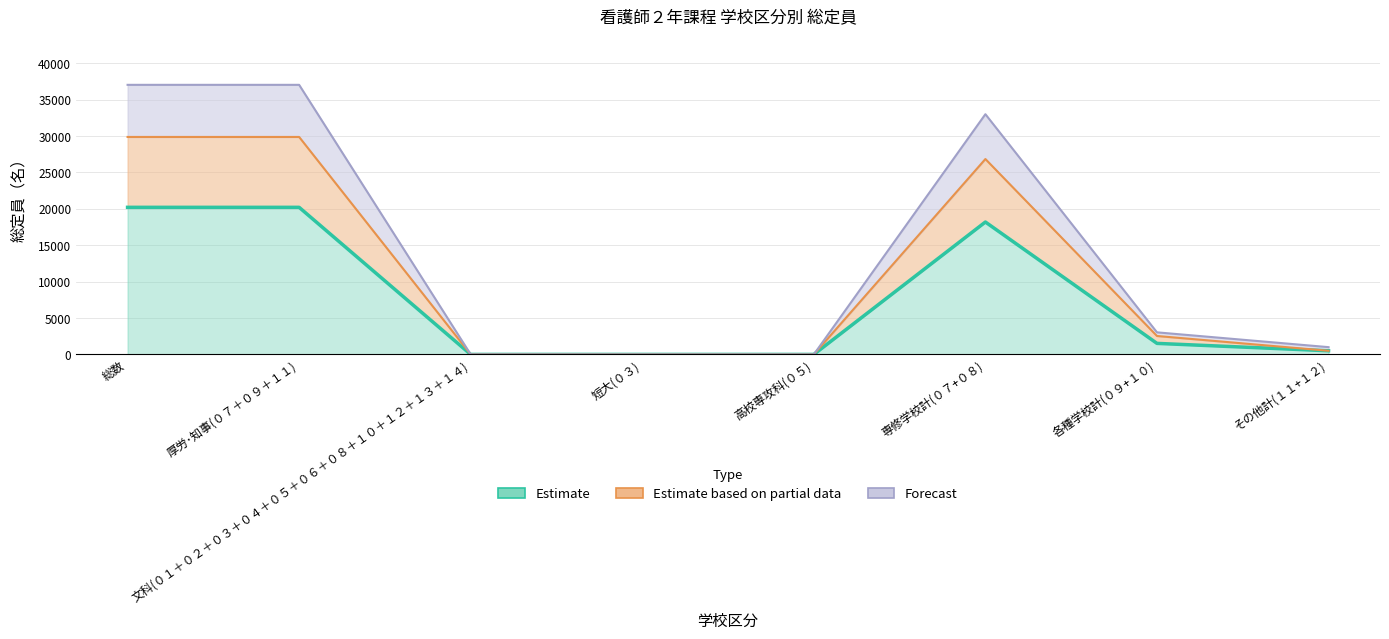

How many lines are shown in the chart?

3